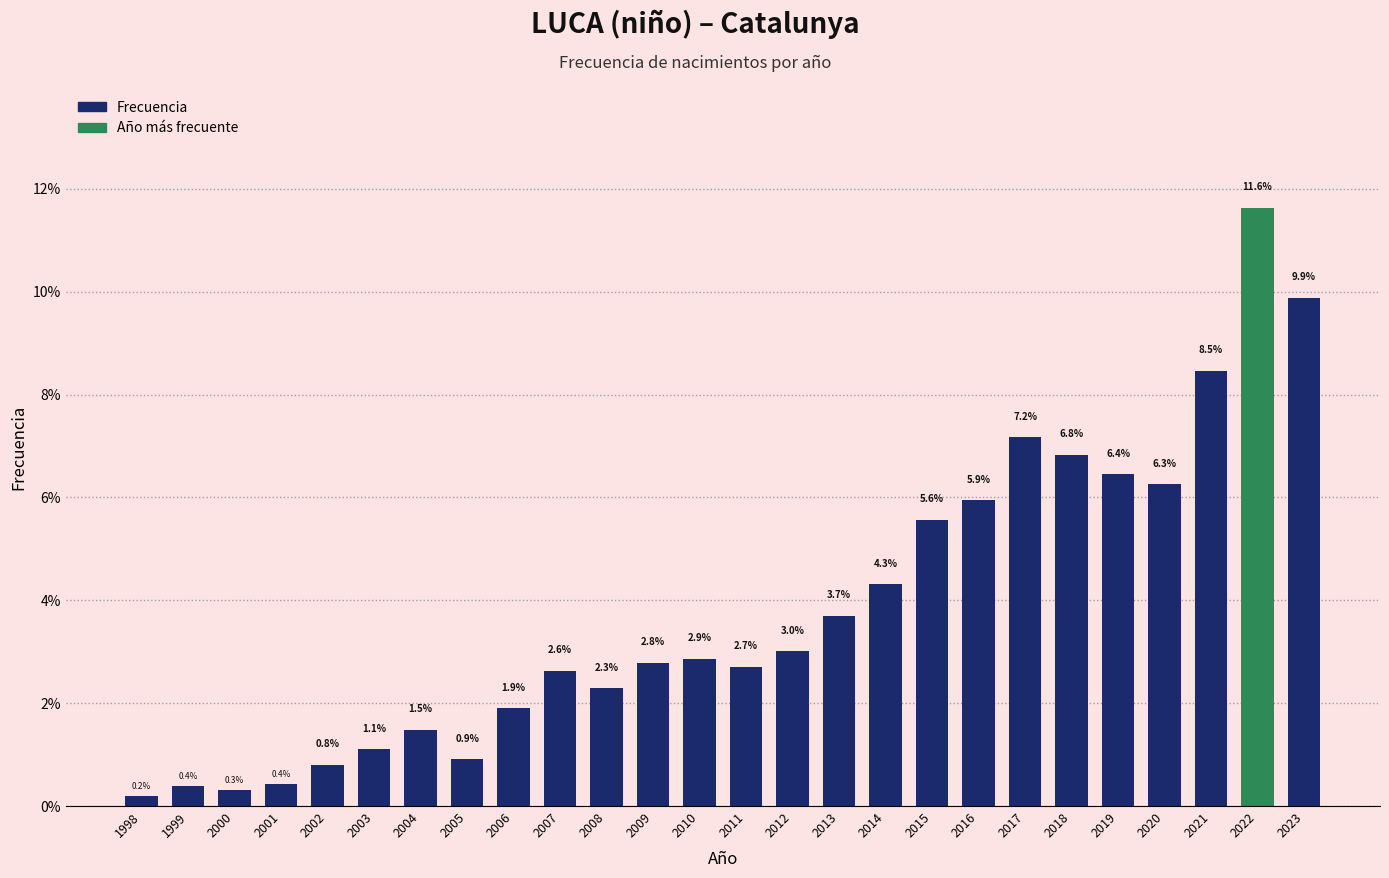

Reading left to right, list all the values displayed in this chart.

0.2	0.4	0.3	0.4	0.8	1.1	1.5	0.9	1.9	2.6	2.3	2.8	2.9	2.7	3.0	3.7	4.3	5.6	5.9	7.2	6.8	6.4	6.3	8.5	11.6	9.9